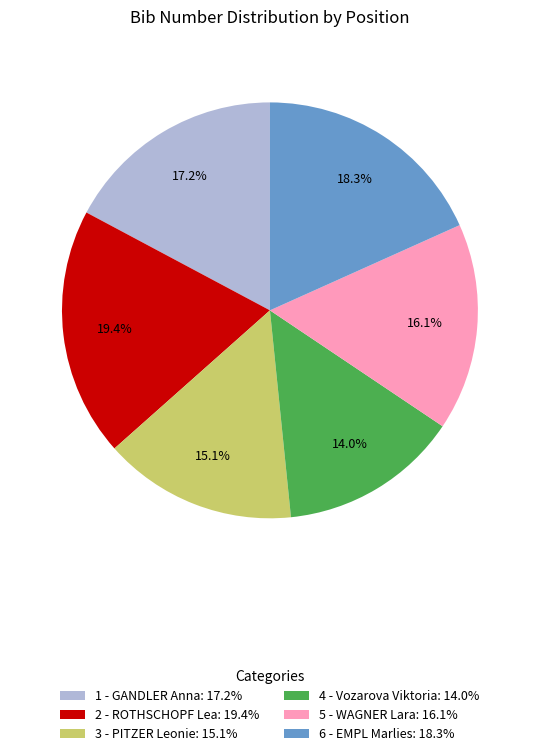

What percentage is the 5 - WAGNER Lara slice, to the nearest percent?

16%